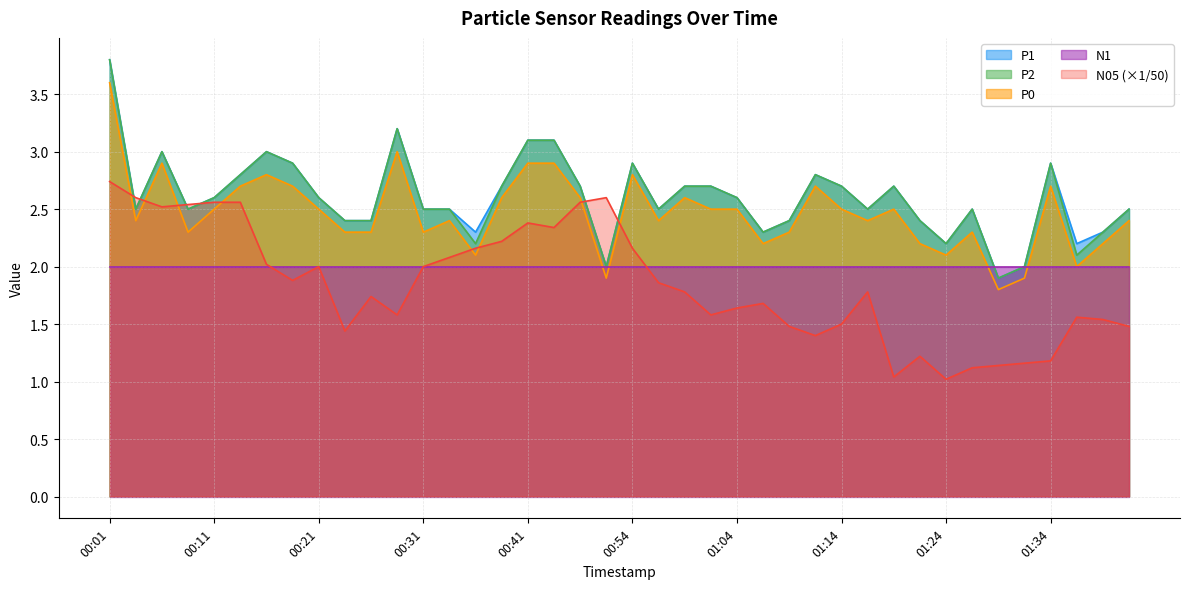

What is the difference between the highest and lowest values at 01:24?

1.2